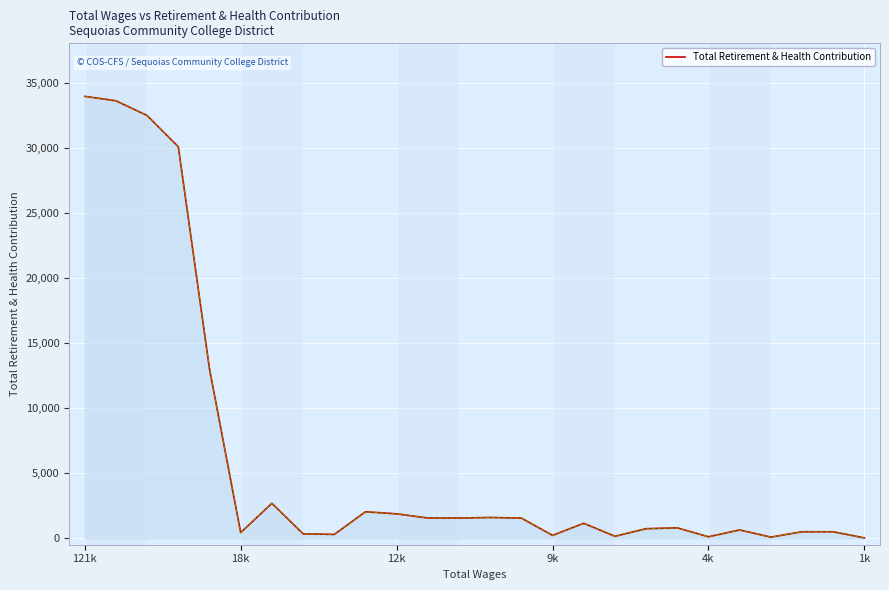

The value at 121k is 19080. True or false?

False